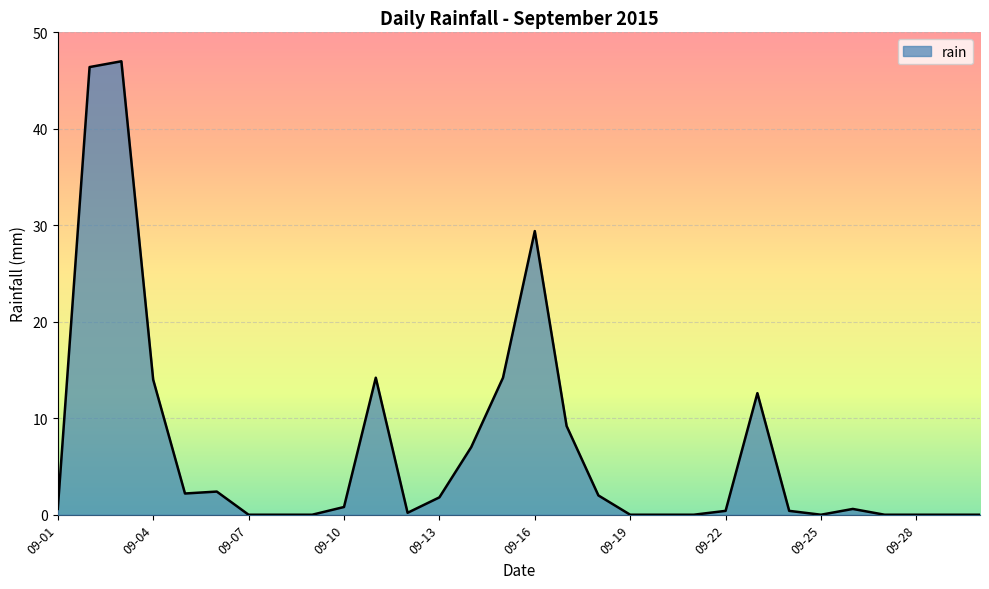

How many lines are shown in the chart?

1